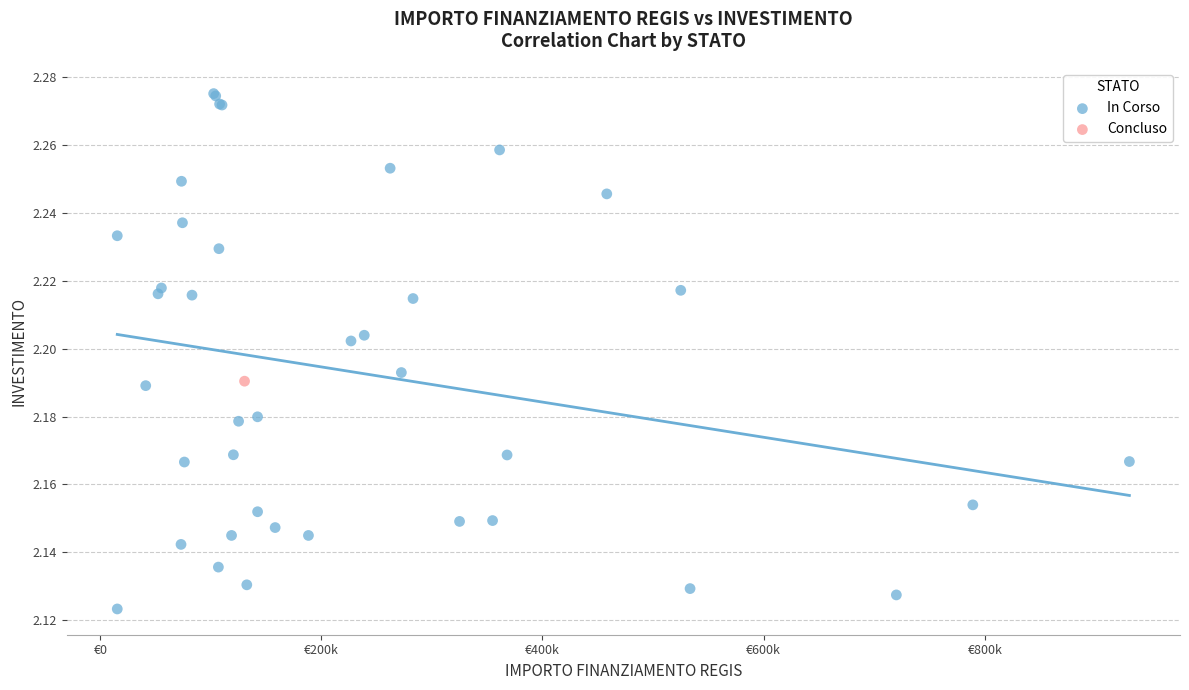

What are all the series names shown in the legend?

In Corso, Concluso